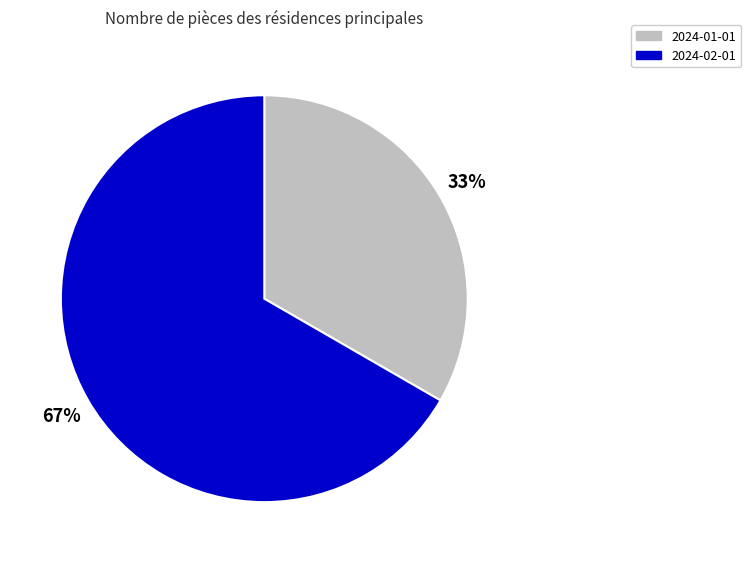

How many slices are in this pie chart?

2